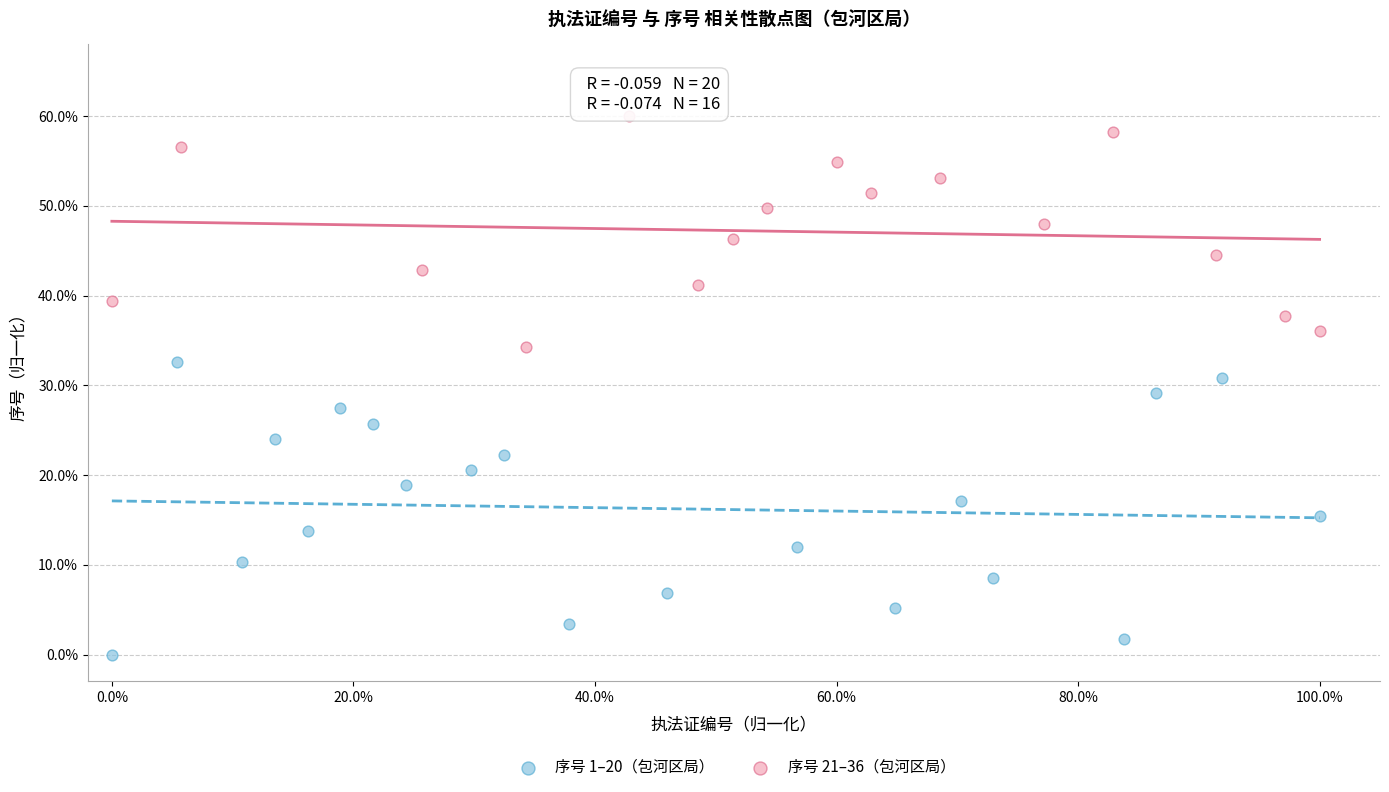

Which series reaches the maximum Y coordinate?

序号 21–36（包河区局）